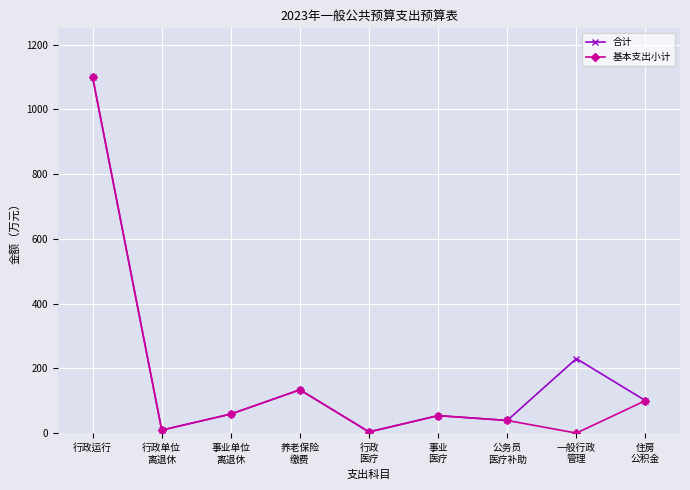

Is it true that 基本支出小计 equals 39.1 at 公务员
医疗补助?

True